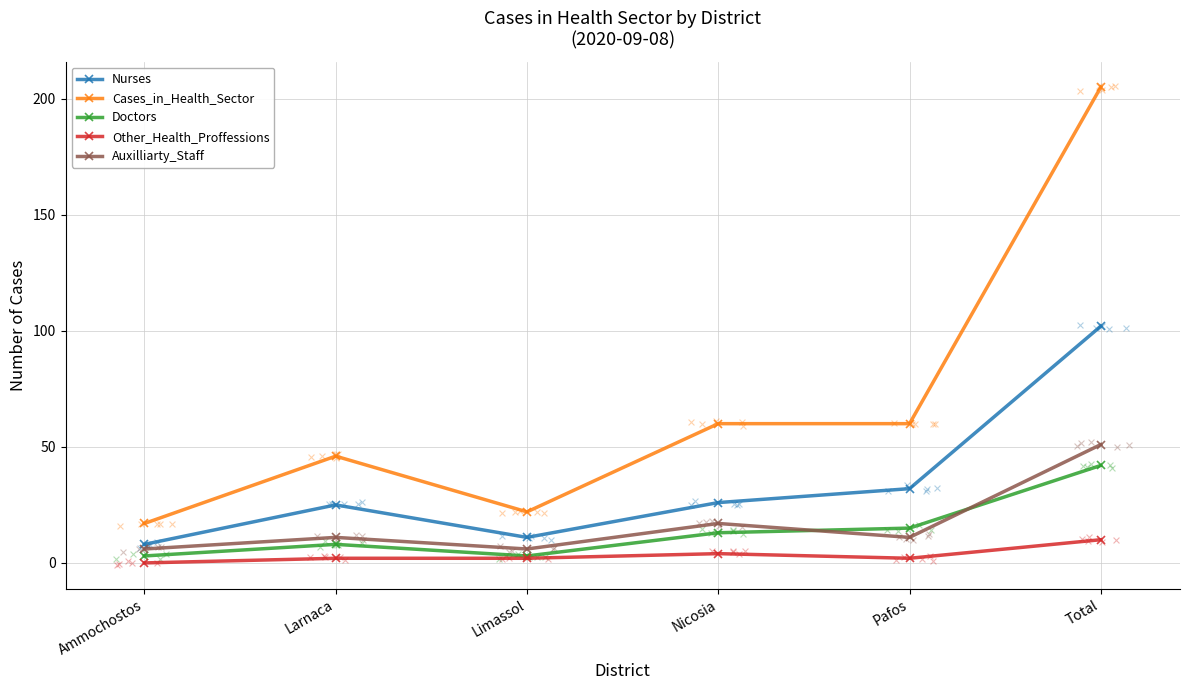

Which series contains the highest Y value?

Cases_in_Health_Sector